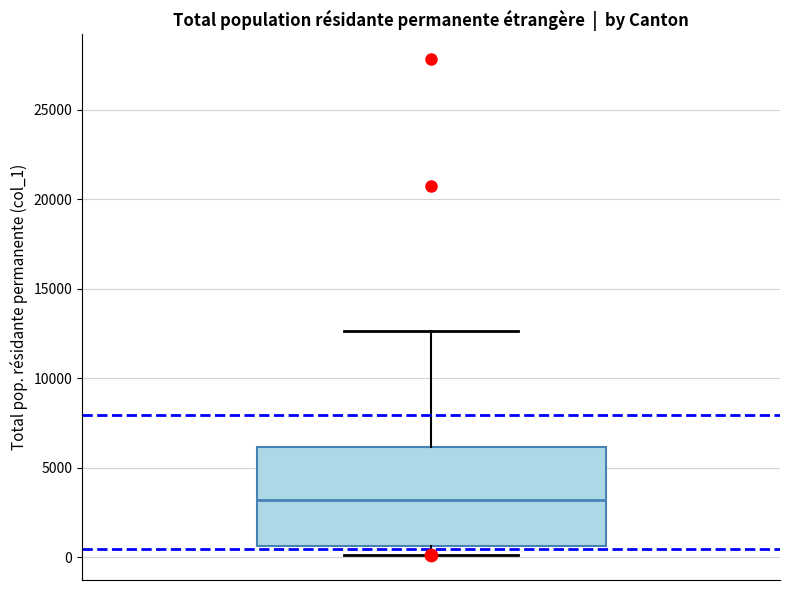

Read this box plot against the y-axis: the position of the median line, the range covered by the box, and the ends of both whiskers. The values are not printed on the chart, so give them approximately, as read against the axis.

median 3000, box 500 to 6000, whiskers 0 to 12500